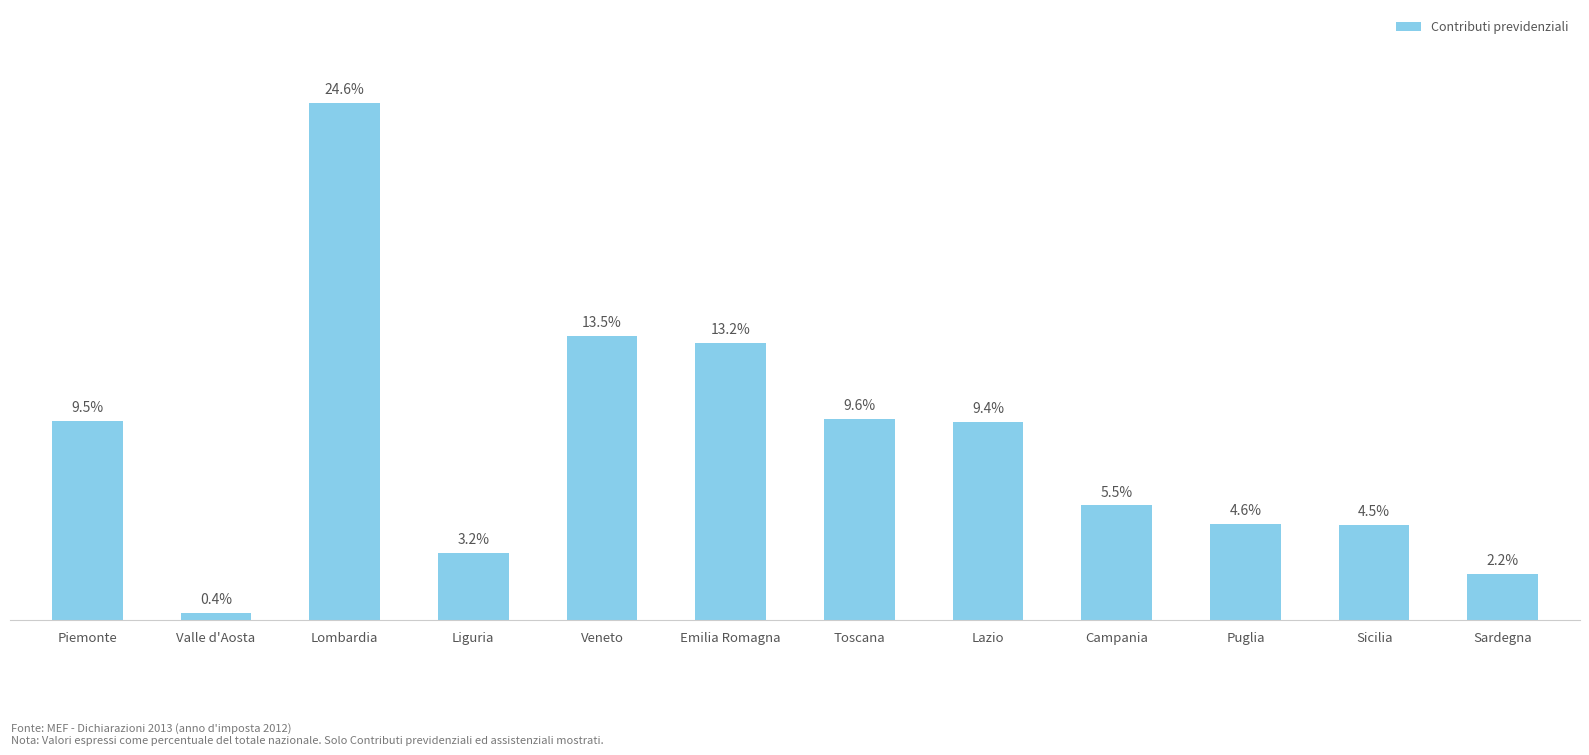

Which has a higher value, Valle d'Aosta or Puglia?

Puglia